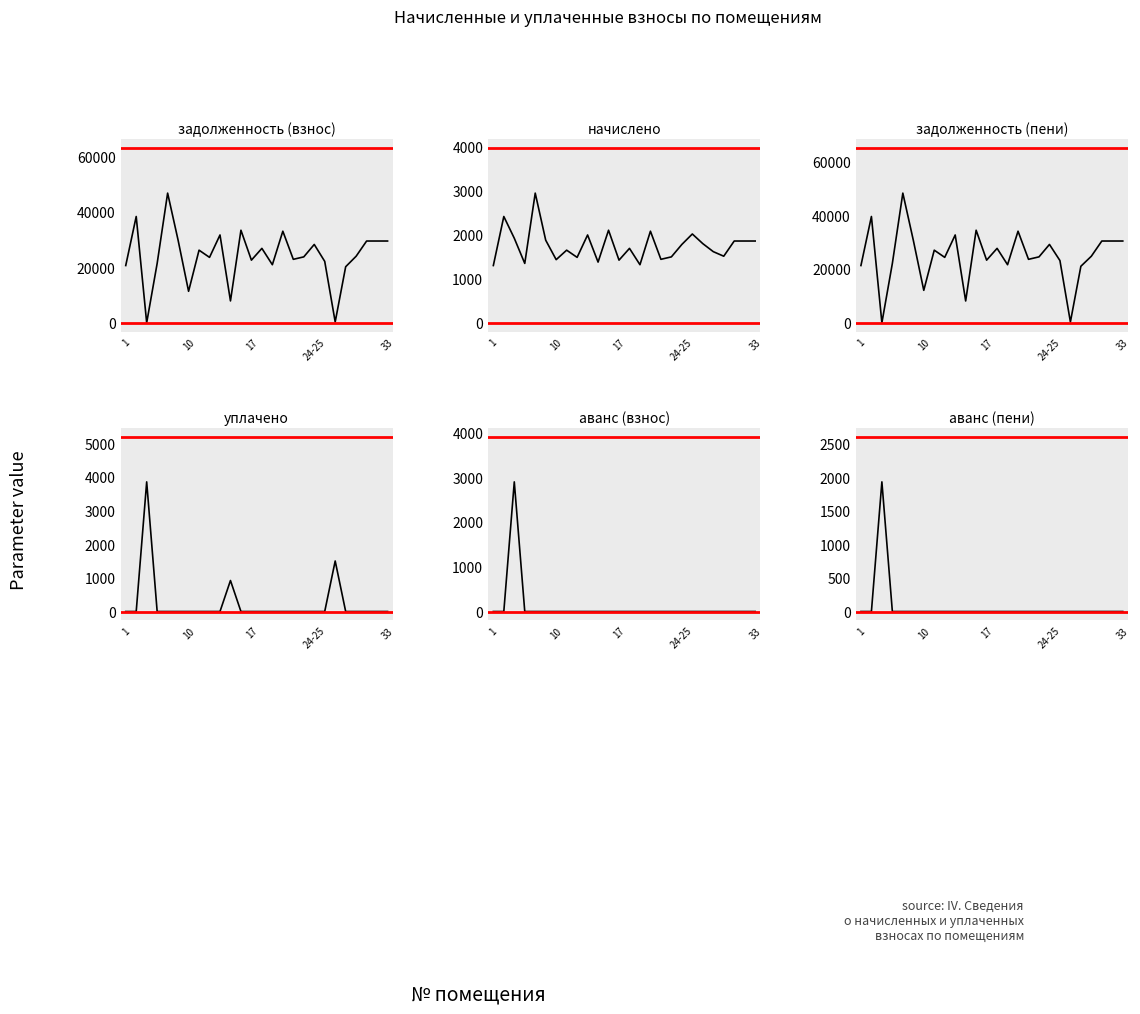

Is this an area chart (filled region under the line)?

No